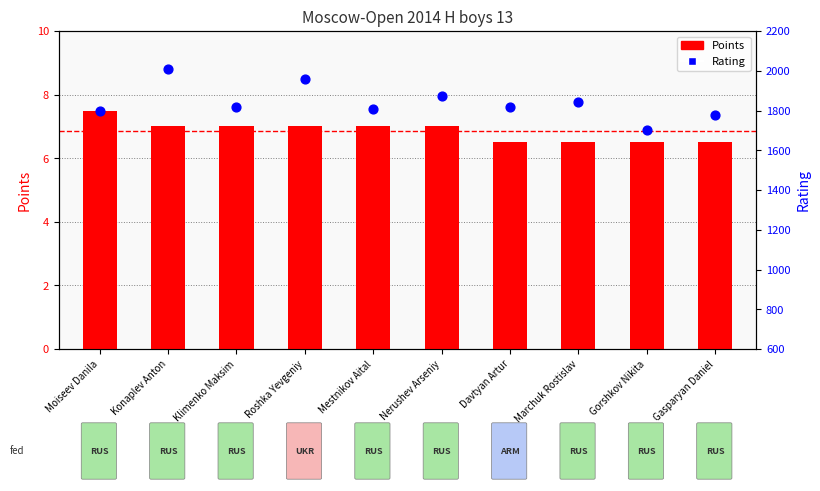

What are all the series names shown in the legend?

Points, Rating